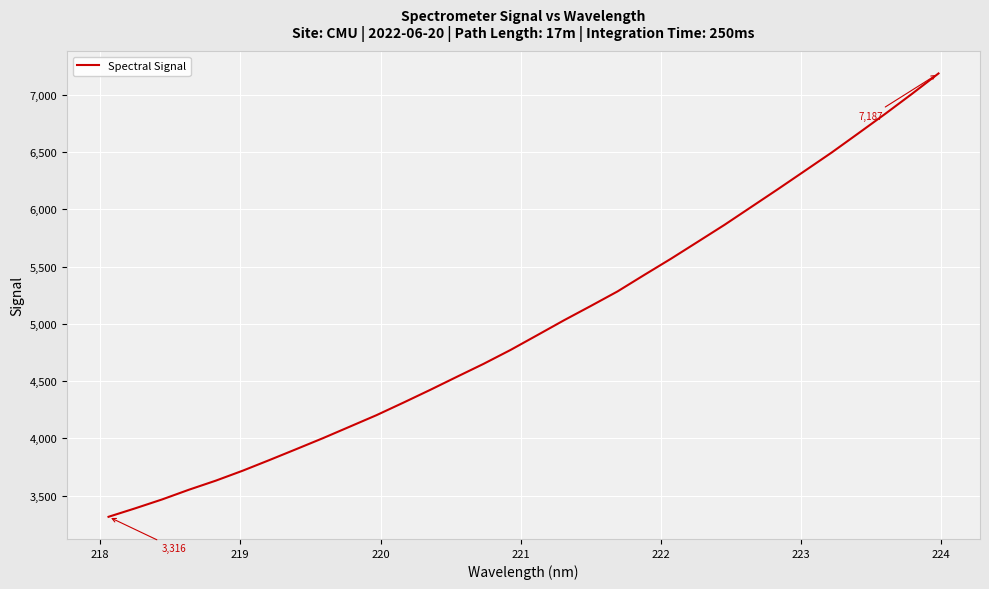

What is the smallest value displayed?

3315.8